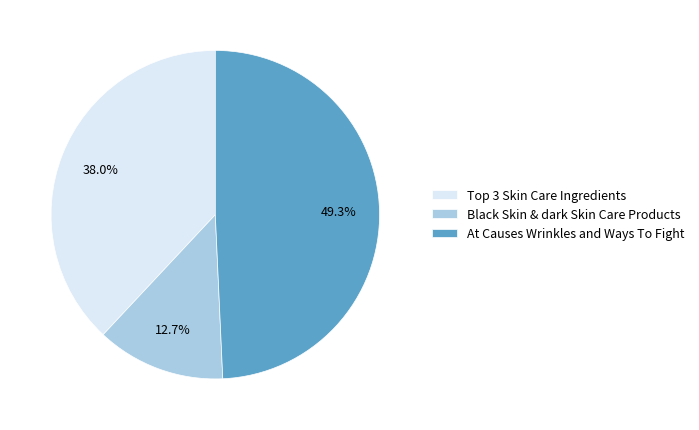

Count the number of slices in the pie.

3